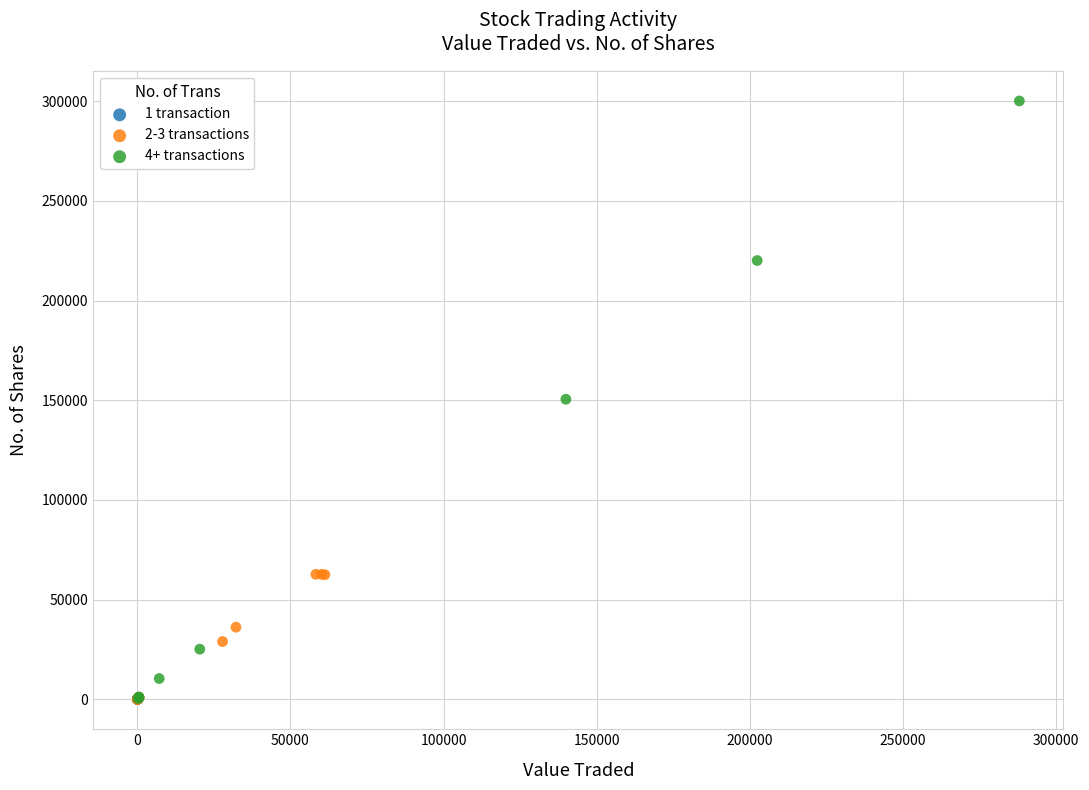

What are all the series names shown in the legend?

1 transaction, 2-3 transactions, 4+ transactions